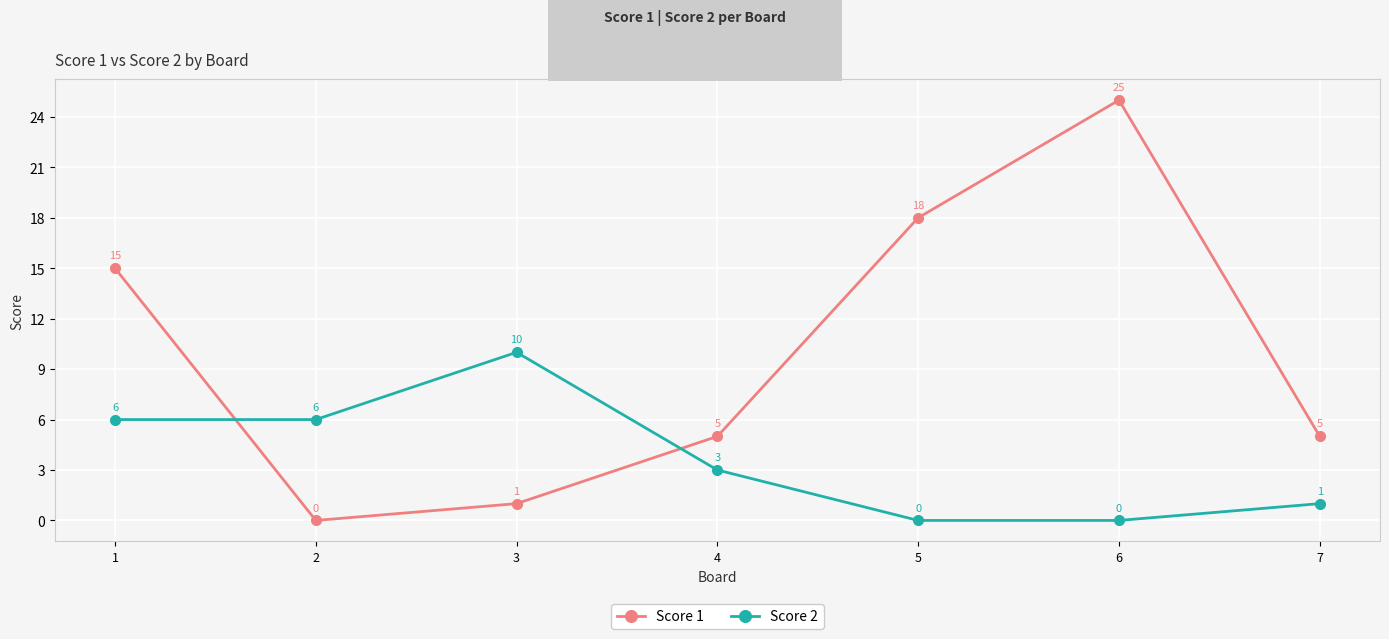

How many lines are shown in the chart?

2